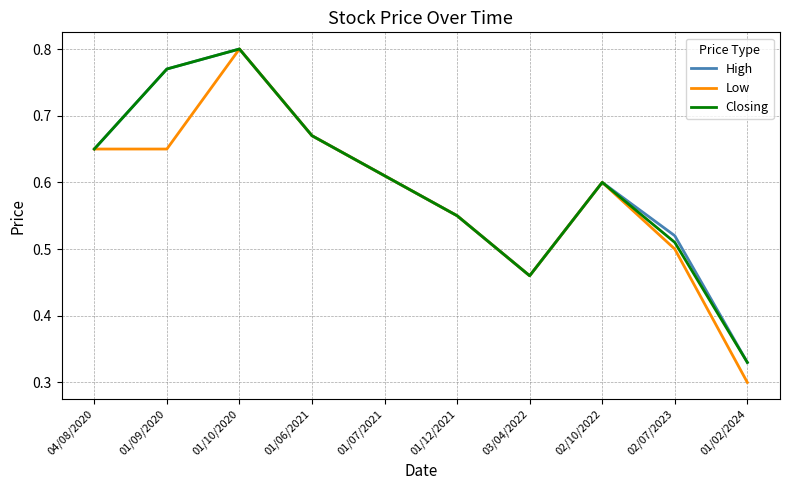

Which series has the largest range (max minus min)?

Low